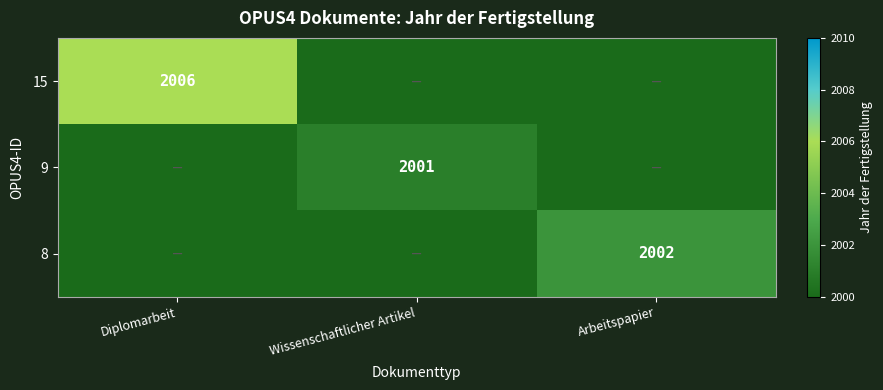

Between Wissenschaftlicher Artikel and Diplomarbeit, which is larger?

Diplomarbeit